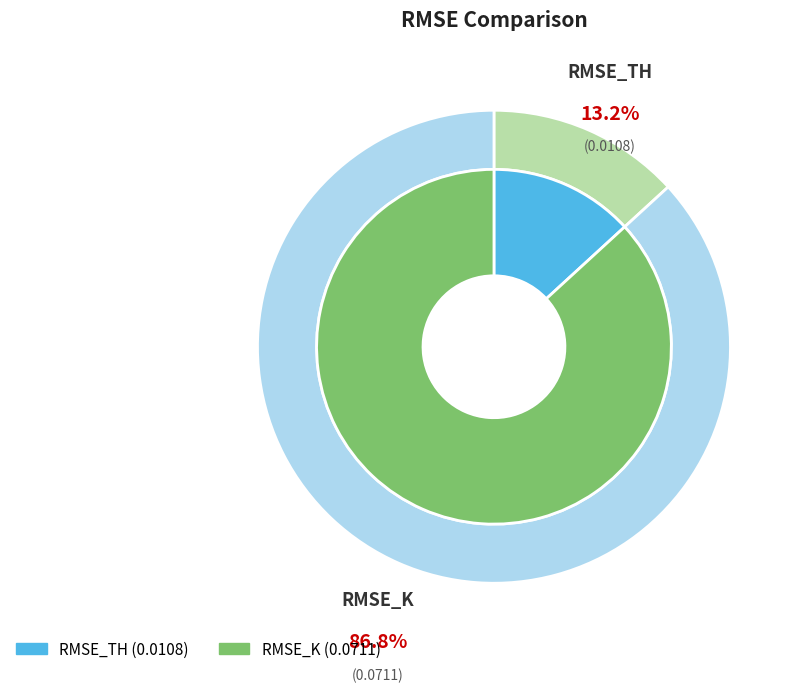

Rank the categories by value from lowest to highest.

RMSE_TH, RMSE_K